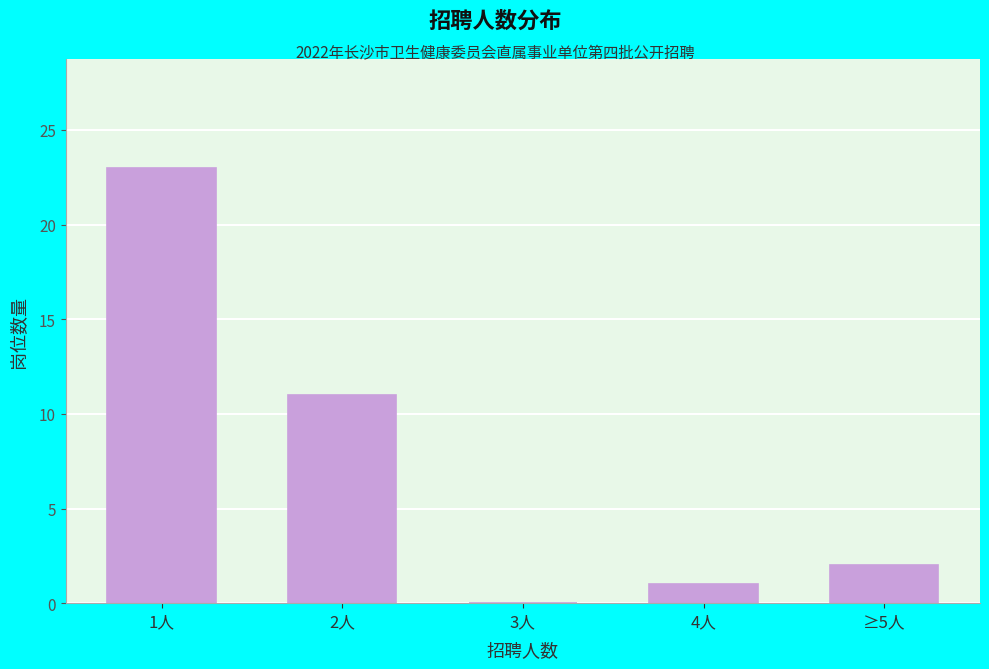

Reading left to right, extract all data points from this chart.

1人=23	2人=11	3人=0	4人=1	≥5人=2